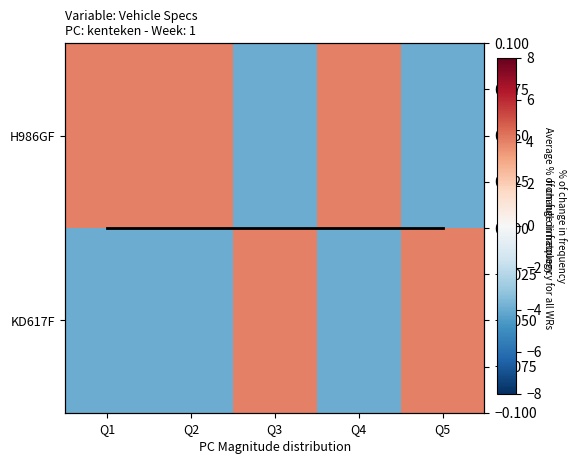

True or false: KD617F has a value of 4 at Q5.

True